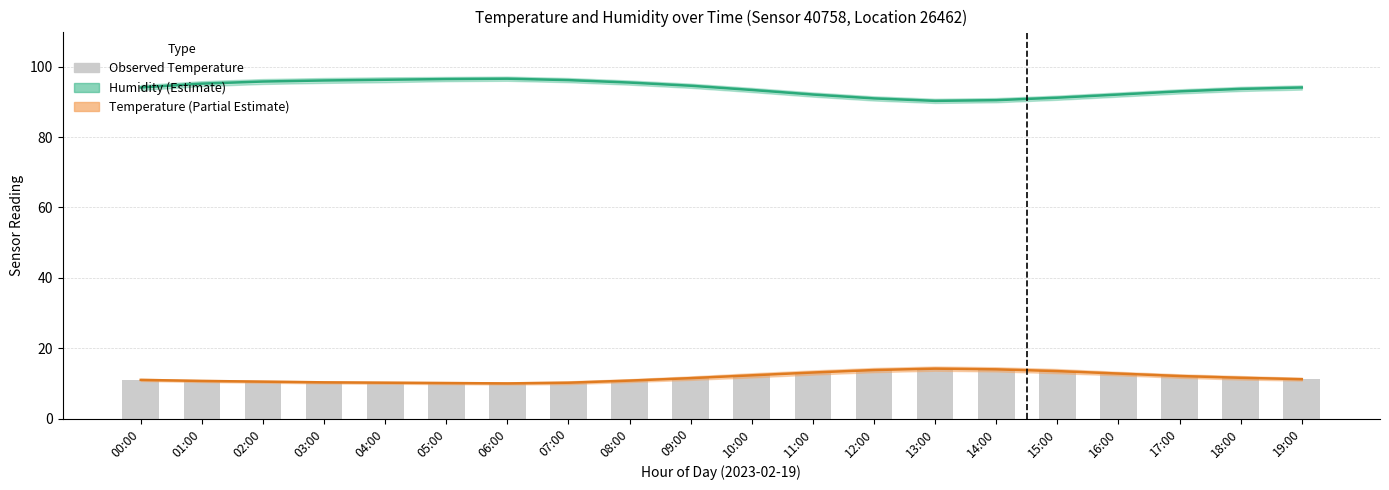

What are all the series names shown in the legend?

Humidity, Temperature, Observed temperature